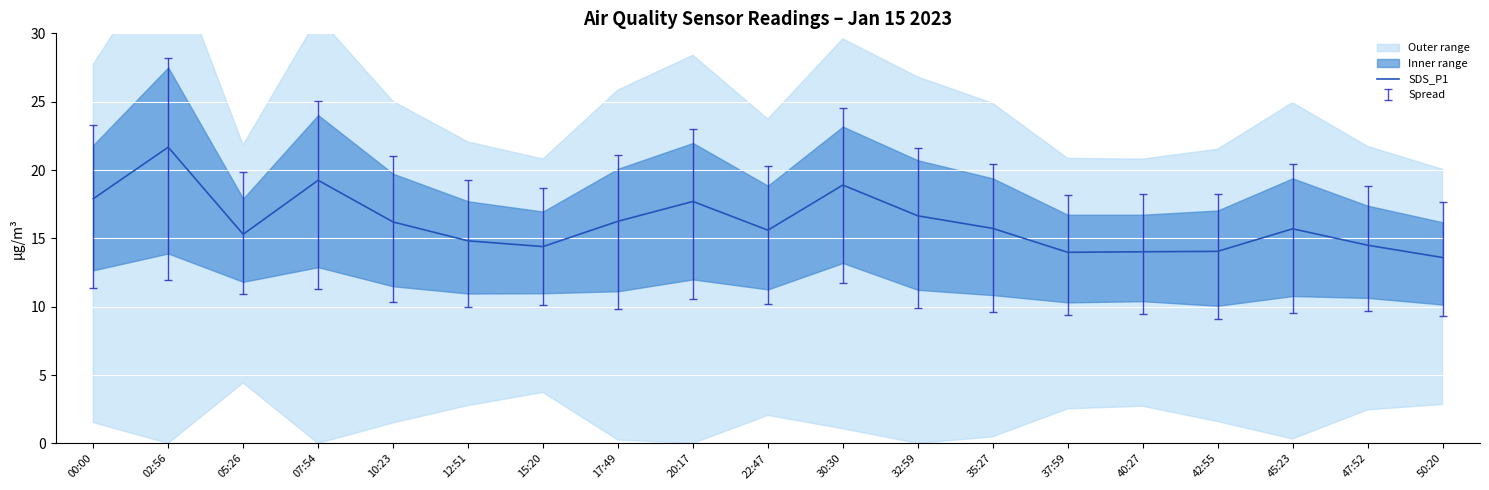

What is the ratio of the value at 05:26 to the value at 50:20?

1.1